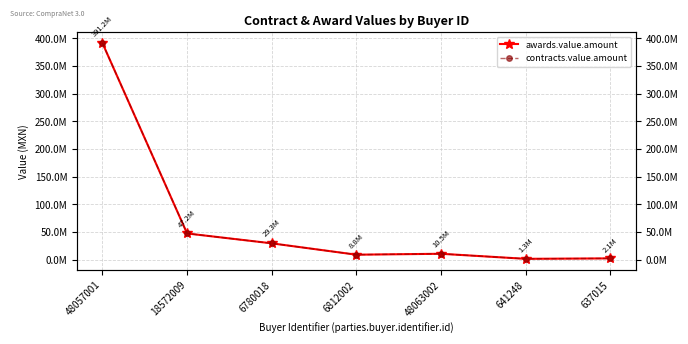

Which has a higher value, 641248 or 637015?

637015